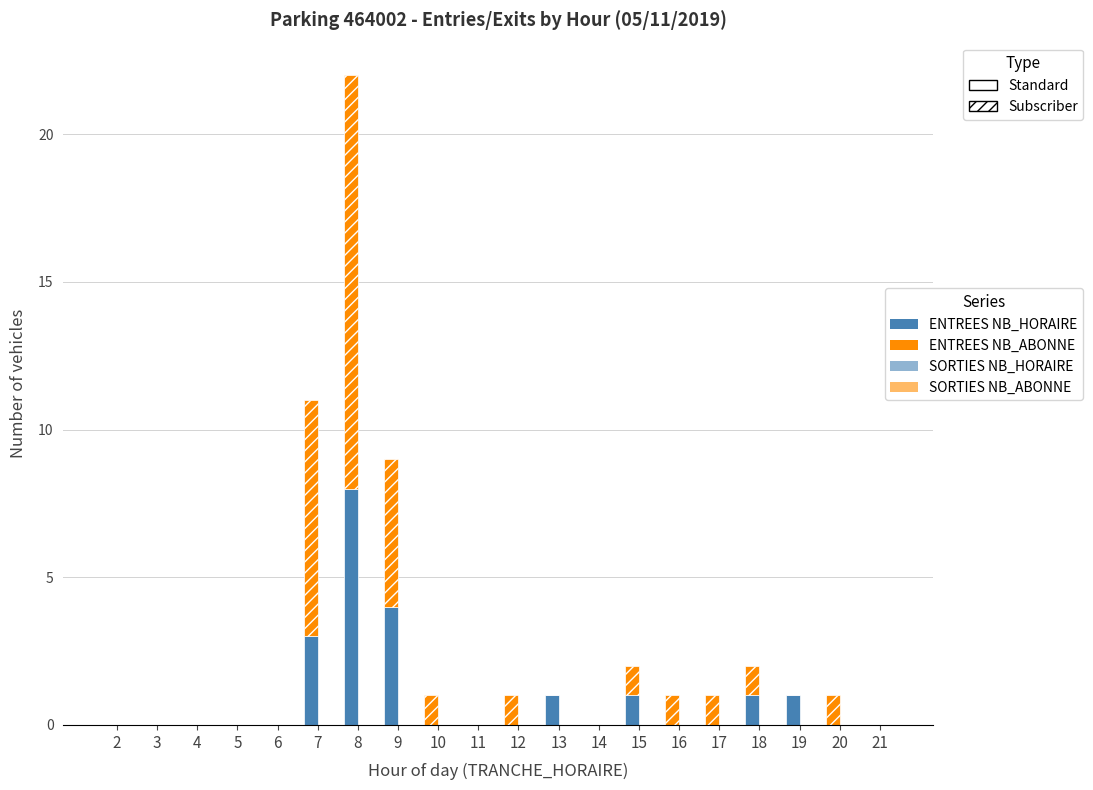

Does the chart contain stacked bars?

Yes